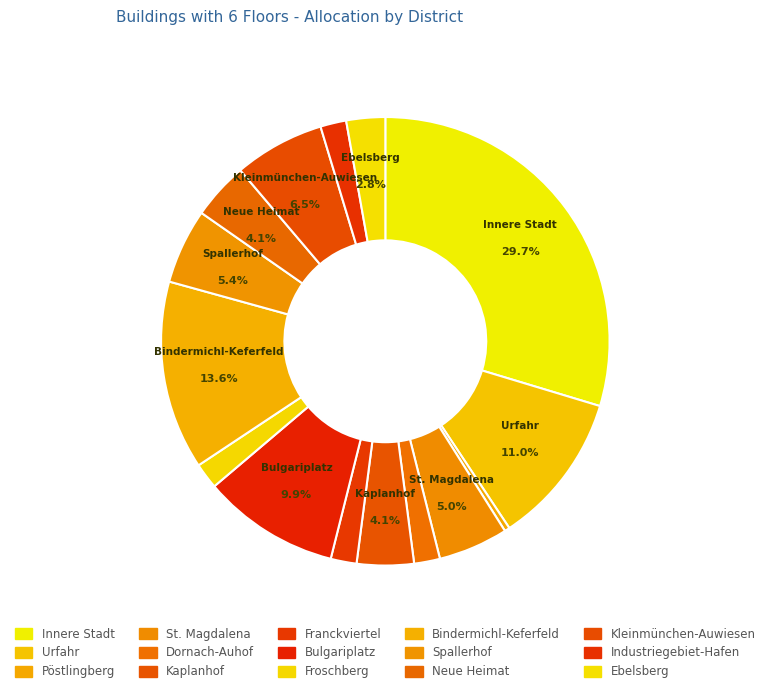

How many slices are in this pie chart?

15